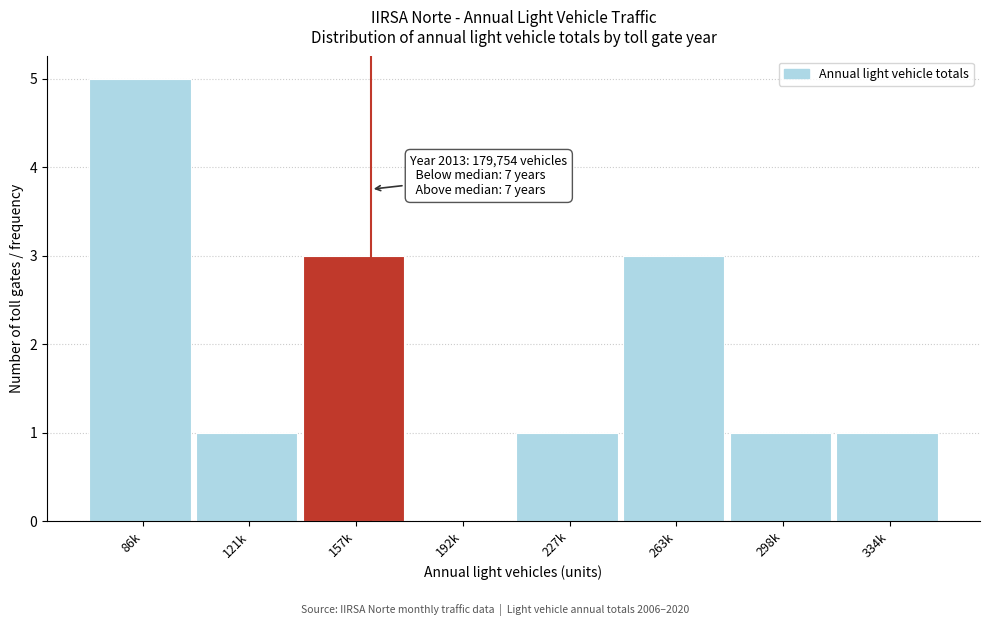

Reading right to left, extract all data points from this chart.

334k=1	298k=1	263k=3	227k=1	192k=0	157k=3	121k=1	86k=5